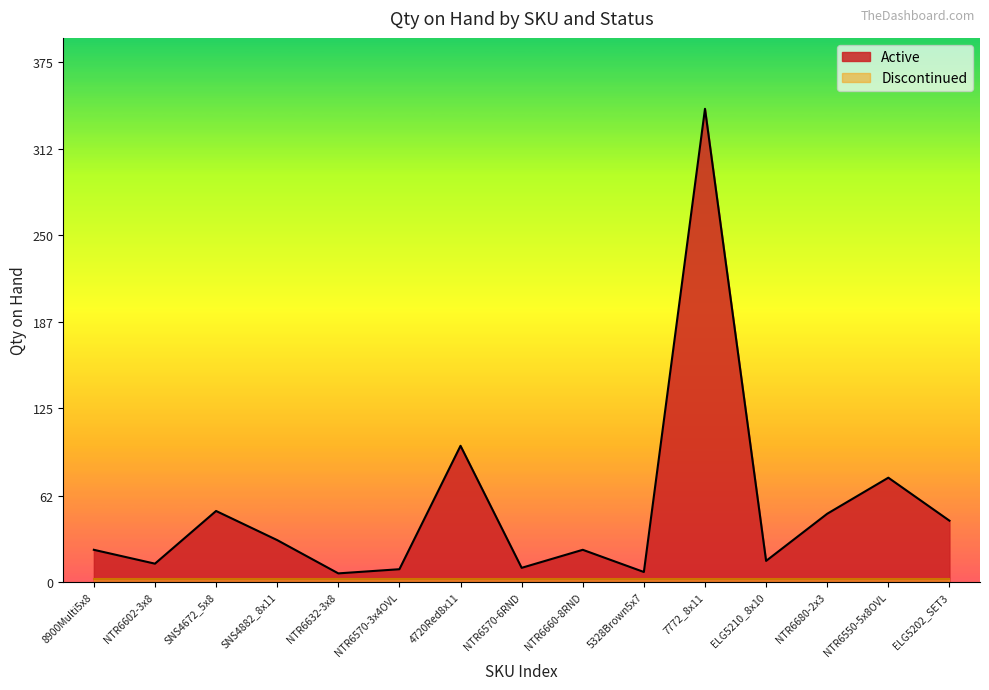

True or false: the data shows 7 at ELG5210_8x10.

False